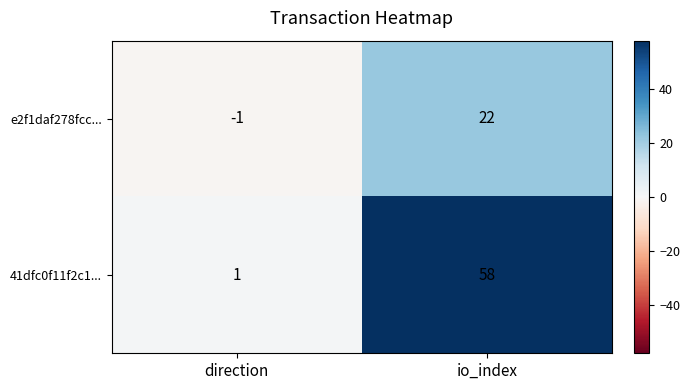

Is it true that e2f1daf278fcc... equals 0 at direction?

False